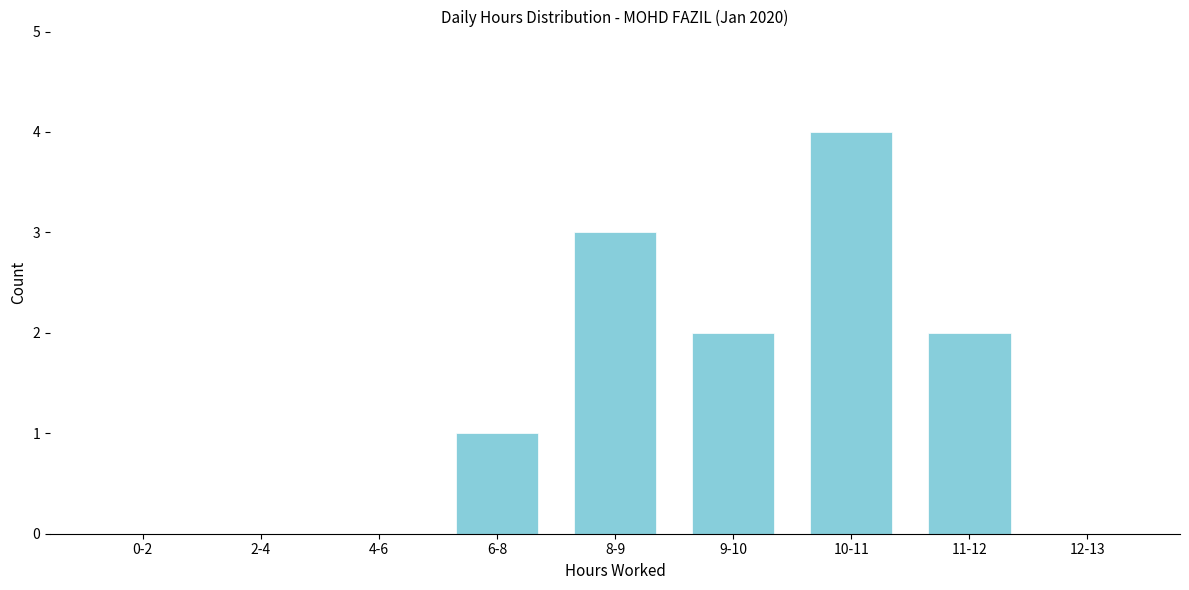

Reading left to right, what are all the values shown in this chart?

0-2=0	2-4=0	4-6=0	6-8=1	8-9=3	9-10=2	10-11=4	11-12=2	12-13=0